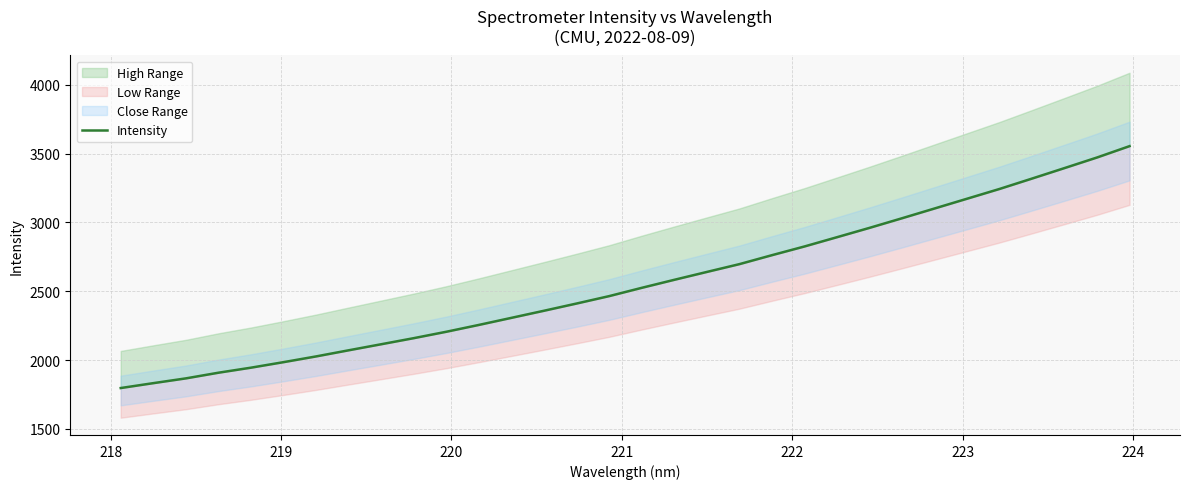

What is the minimum value shown in the chart?

1797.3